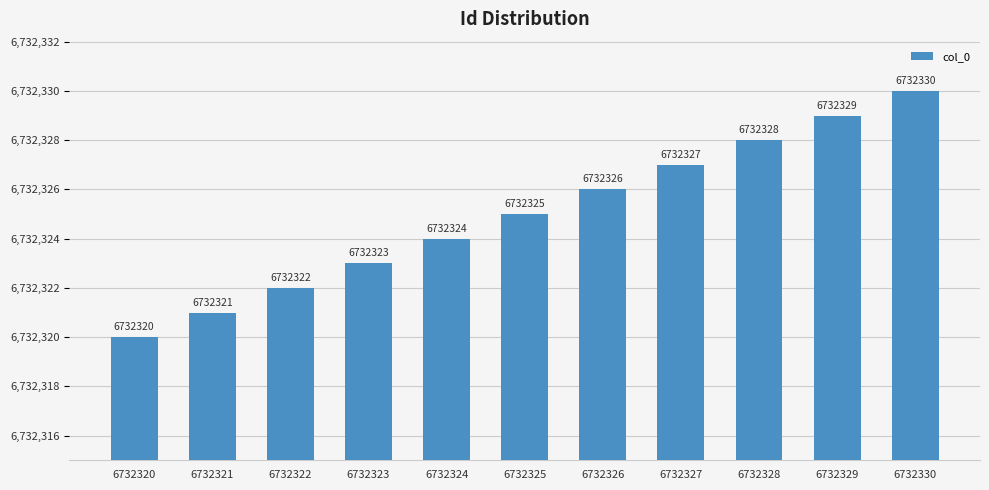

List the labels in order of value, smallest first.

6732320, 6732321, 6732322, 6732323, 6732324, 6732325, 6732326, 6732327, 6732328, 6732329, 6732330